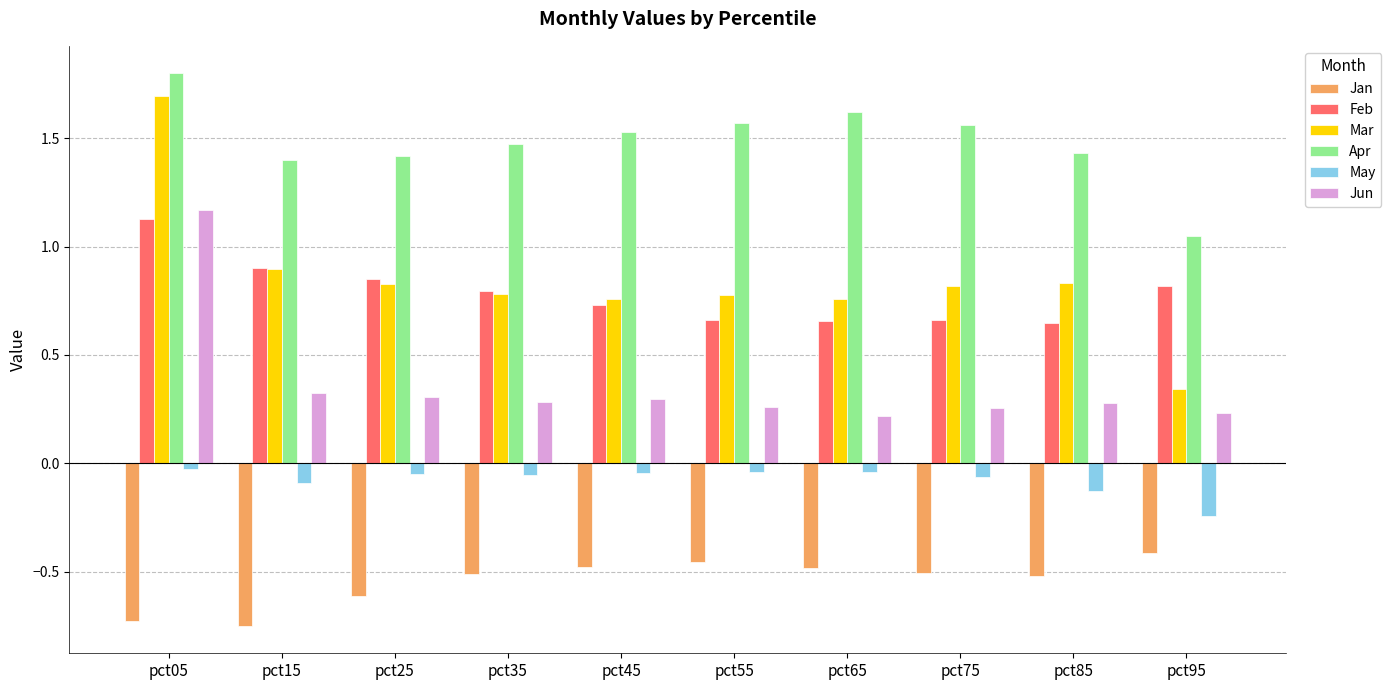

At pct55, list the series in order from largest to smallest.

Apr, Mar, Feb, Jun, May, Jan